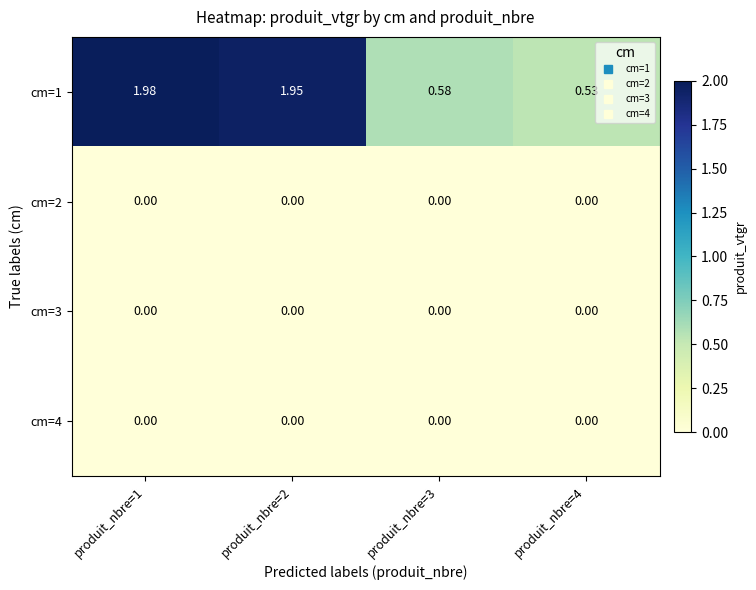

Is the value of cm=1 at produit_nbre=1 greater than the value of cm=2 at produit_nbre=2?

Yes